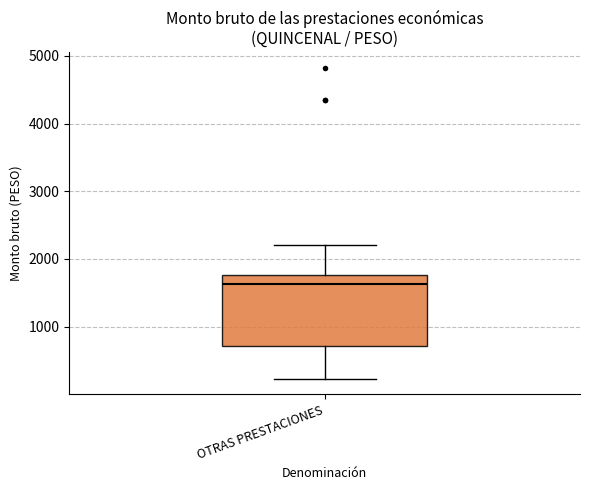

Transcribe this box plot: give where the median line is, the range the box spans, and where the two whiskers end, as read against the y-axis. The values are not printed on the chart, so give them approximately, as read against the axis.

median 1600, box 700 to 1800, whiskers 200 to 2200